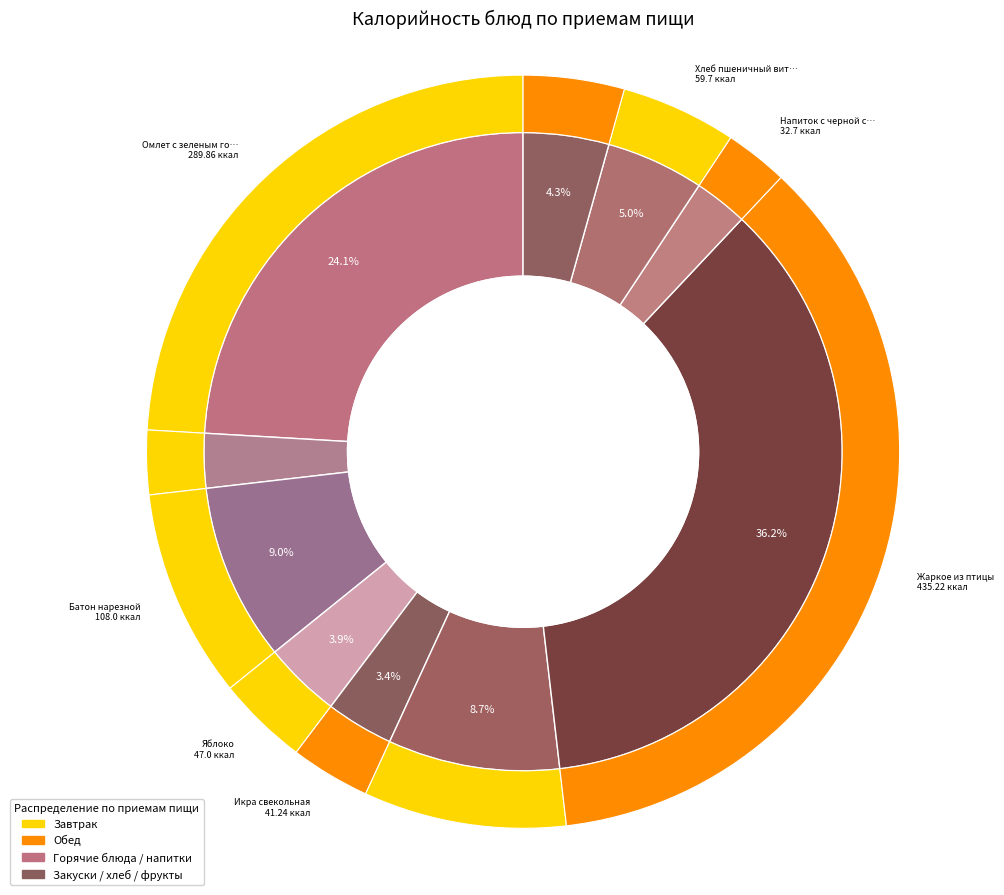

To the nearest percent, what is the average slice percentage?

10%